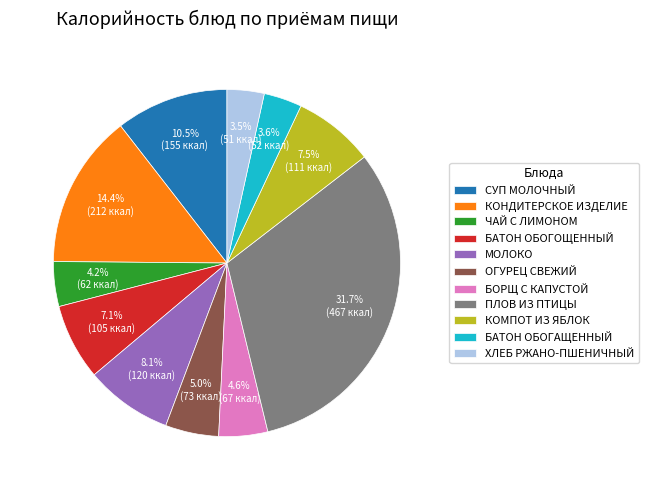

The ОГУРЕЦ СВЕЖИЙ slice represents 5% of the pie. True or false?

True